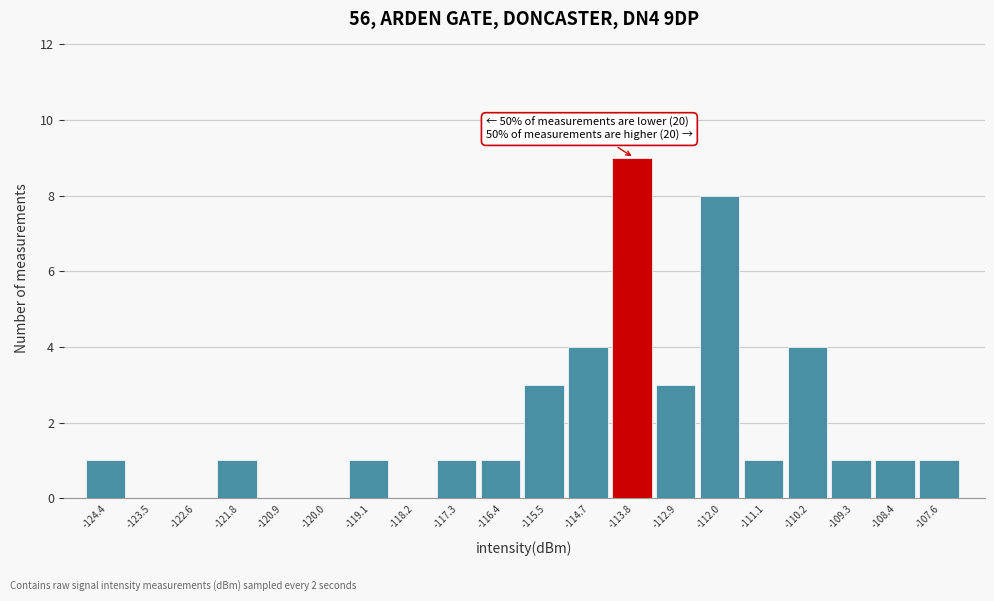

Reading right to left, list all the values displayed in this chart.

-107.6=1	-108.4=1	-109.3=1	-110.2=4	-111.1=1	-112.0=8	-112.9=3	-113.8=9	-114.7=4	-115.5=3	-116.4=1	-117.3=1	-118.2=0	-119.1=1	-120.0=0	-120.9=0	-121.8=1	-122.6=0	-123.5=0	-124.4=1